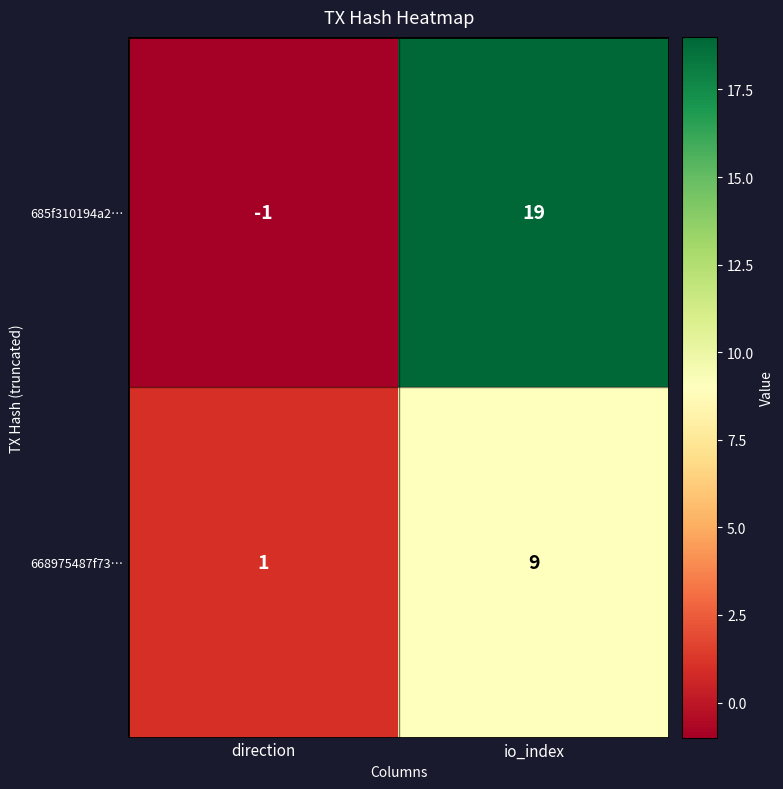

Which series has the widest spread of values?

685f310194a2…